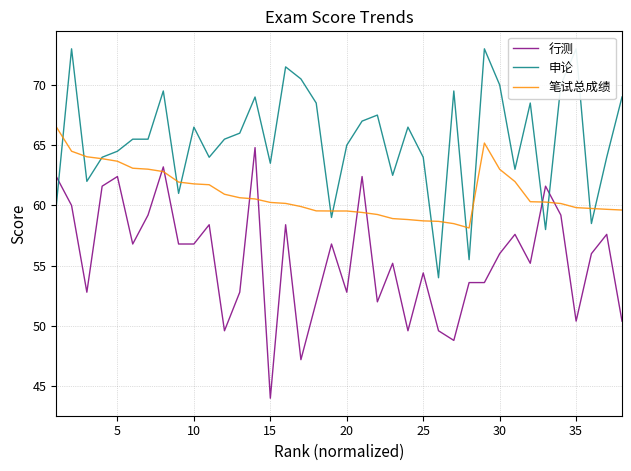

Count the number of data series in this chart.

3